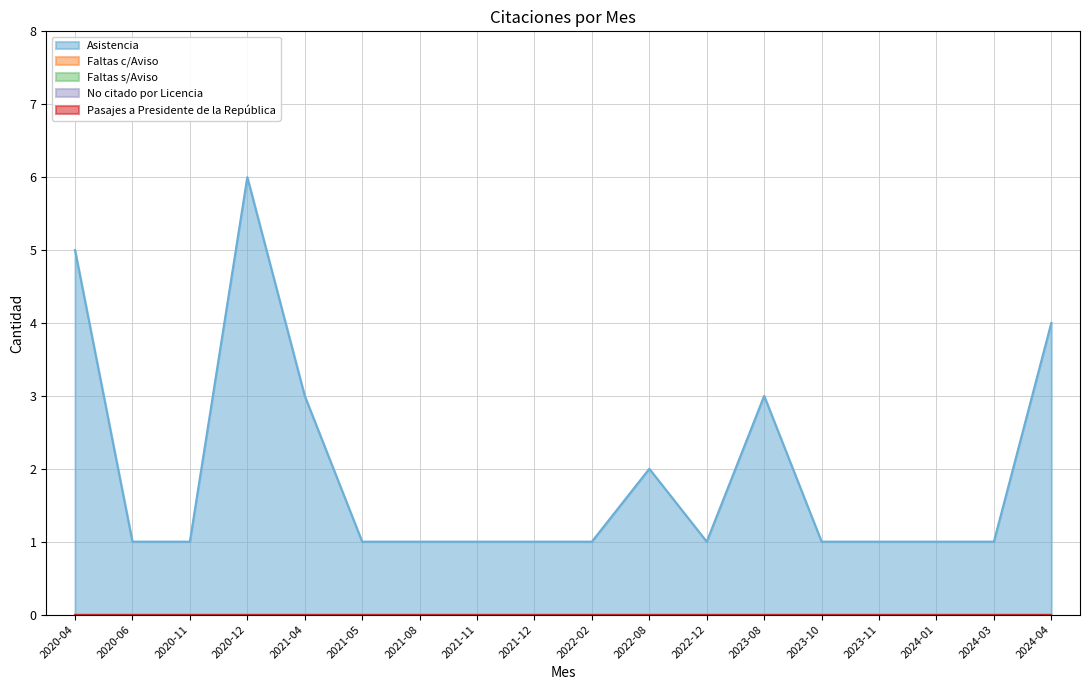

Reading left to right, what are all the values shown in this chart?

Asistencia: 2020-04=5	2020-06=1	2020-11=1	2020-12=6	2021-04=3	2021-05=1	2021-08=1	2021-11=1	2021-12=1	2022-02=1	2022-08=2	2022-12=1	2023-08=3	2023-10=1	2023-11=1	2024-01=1	2024-03=1	2024-04=4
Faltas c/Aviso: 2020-04=0	2020-06=0	2020-11=0	2020-12=0	2021-04=0	2021-05=0	2021-08=0	2021-11=0	2021-12=0	2022-02=0	2022-08=0	2022-12=0	2023-08=0	2023-10=0	2023-11=0	2024-01=0	2024-03=0	2024-04=0
Faltas s/Aviso: 2020-04=0	2020-06=0	2020-11=0	2020-12=0	2021-04=0	2021-05=0	2021-08=0	2021-11=0	2021-12=0	2022-02=0	2022-08=0	2022-12=0	2023-08=0	2023-10=0	2023-11=0	2024-01=0	2024-03=0	2024-04=0
No citado por Licencia: 2020-04=0	2020-06=0	2020-11=0	2020-12=0	2021-04=0	2021-05=0	2021-08=0	2021-11=0	2021-12=0	2022-02=0	2022-08=0	2022-12=0	2023-08=0	2023-10=0	2023-11=0	2024-01=0	2024-03=0	2024-04=0
Pasajes a Presidente de la República: 2020-04=0	2020-06=0	2020-11=0	2020-12=0	2021-04=0	2021-05=0	2021-08=0	2021-11=0	2021-12=0	2022-02=0	2022-08=0	2022-12=0	2023-08=0	2023-10=0	2023-11=0	2024-01=0	2024-03=0	2024-04=0